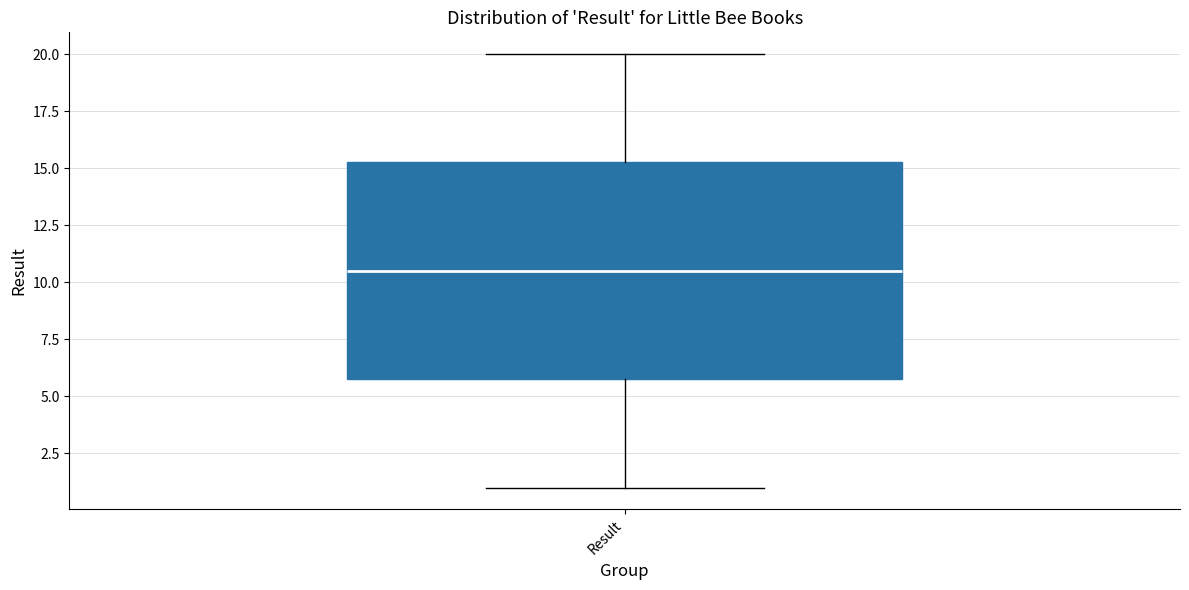

Where does the lower whisker of the box for Result end on the y-axis? The values are not printed on the chart, so give them approximately, as read against the axis.

1.0